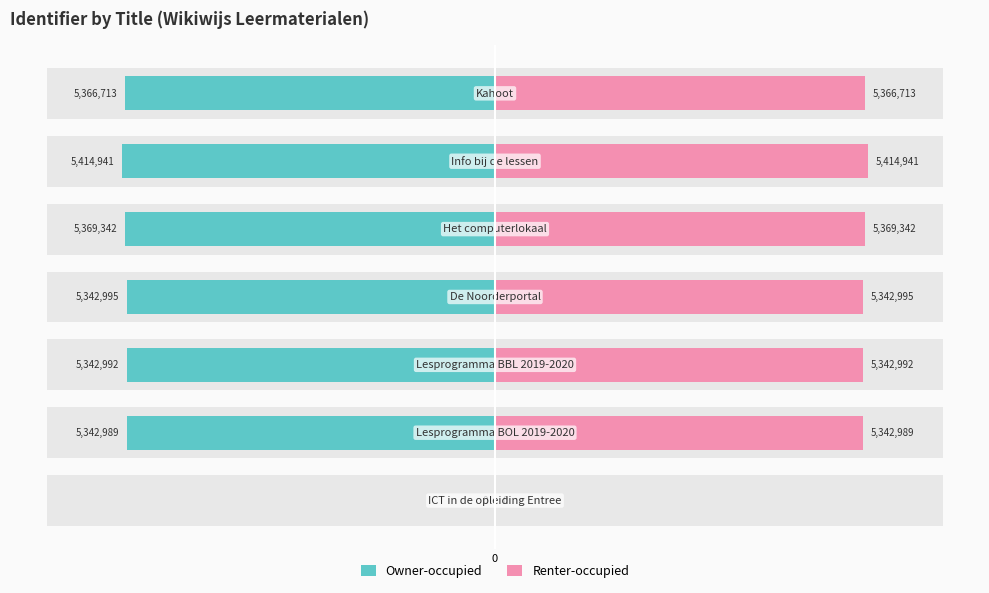

The value of Owner-occupied at 6 is -0.5. True or false?

False